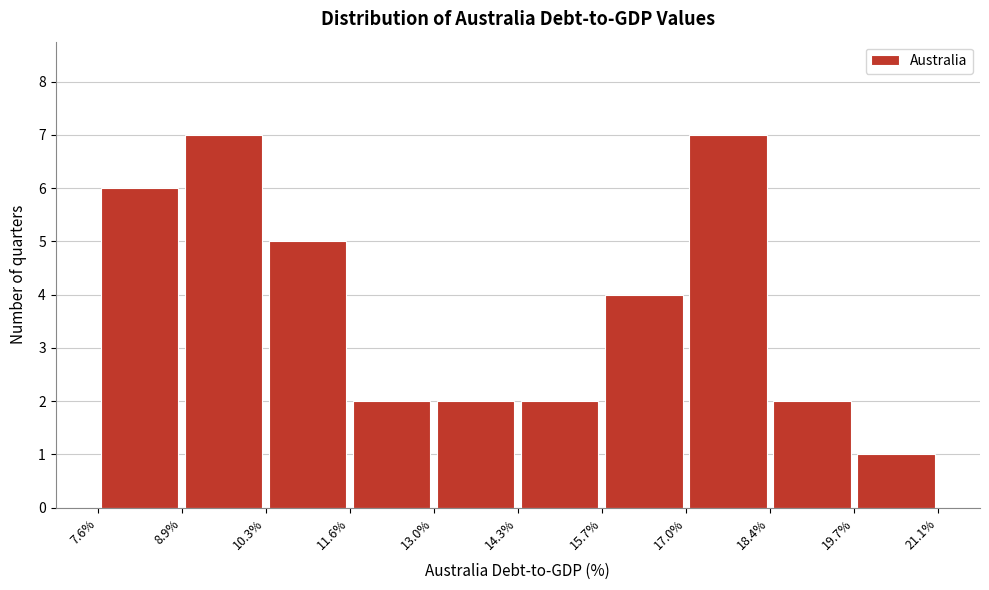

Reading left to right, list every bar in this chart as the range it spans on the x-axis followed by its height. The values are not printed on the chart, so give them approximately, as read against the axis.

7.6% to 8.9%: 6
8.9% to 10.3%: 7
10.3% to 11.6%: 5
11.6% to 13.0%: 2
13.0% to 14.3%: 2
14.3% to 15.7%: 2
15.7% to 17.0%: 4
17.0% to 18.4%: 7
18.4% to 19.7%: 2
19.7% to 21.1%: 1